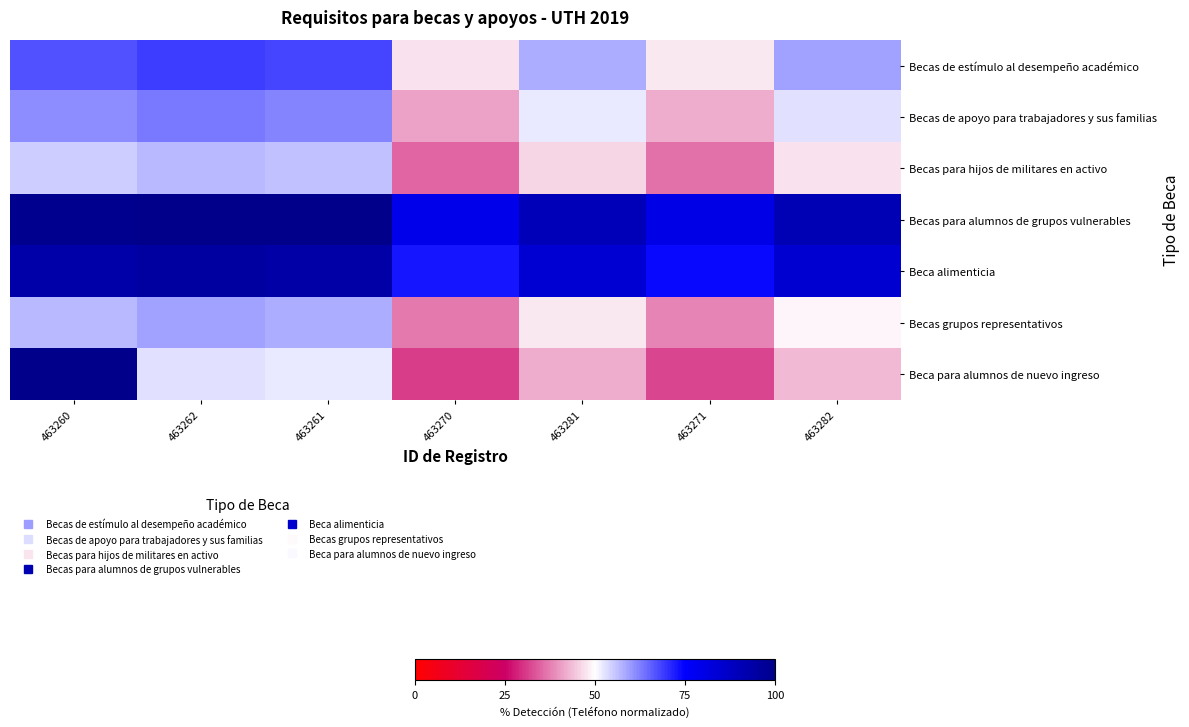

Which category has the highest value across all series?

463262